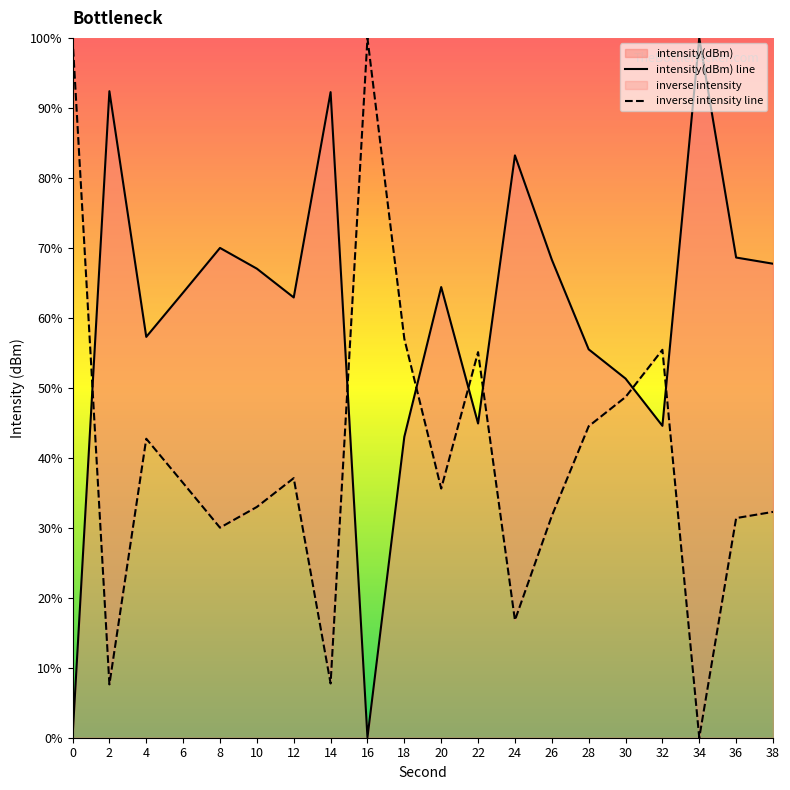

Does the chart have visible grid lines?

No